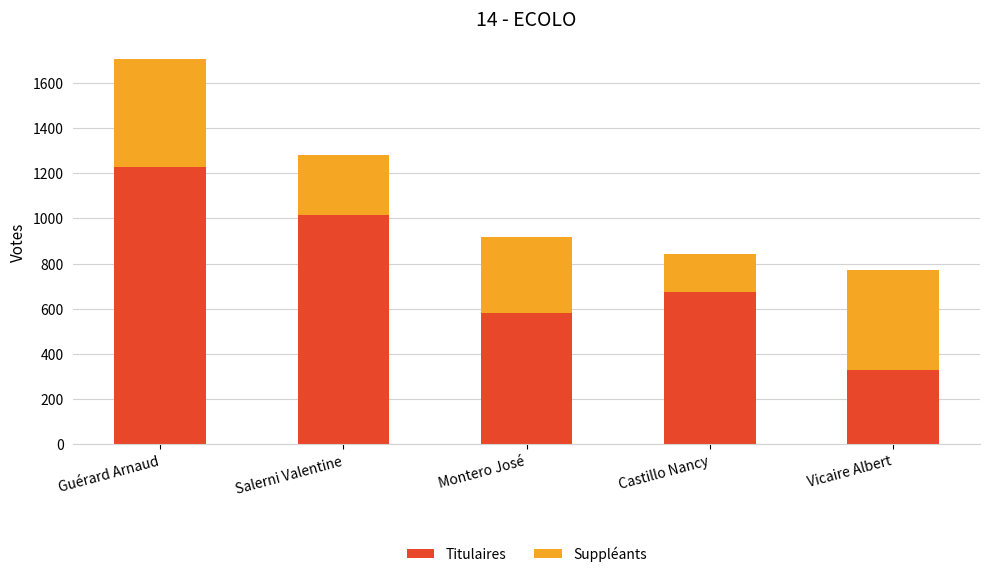

What is the highest value of the Titulaires series?

1227